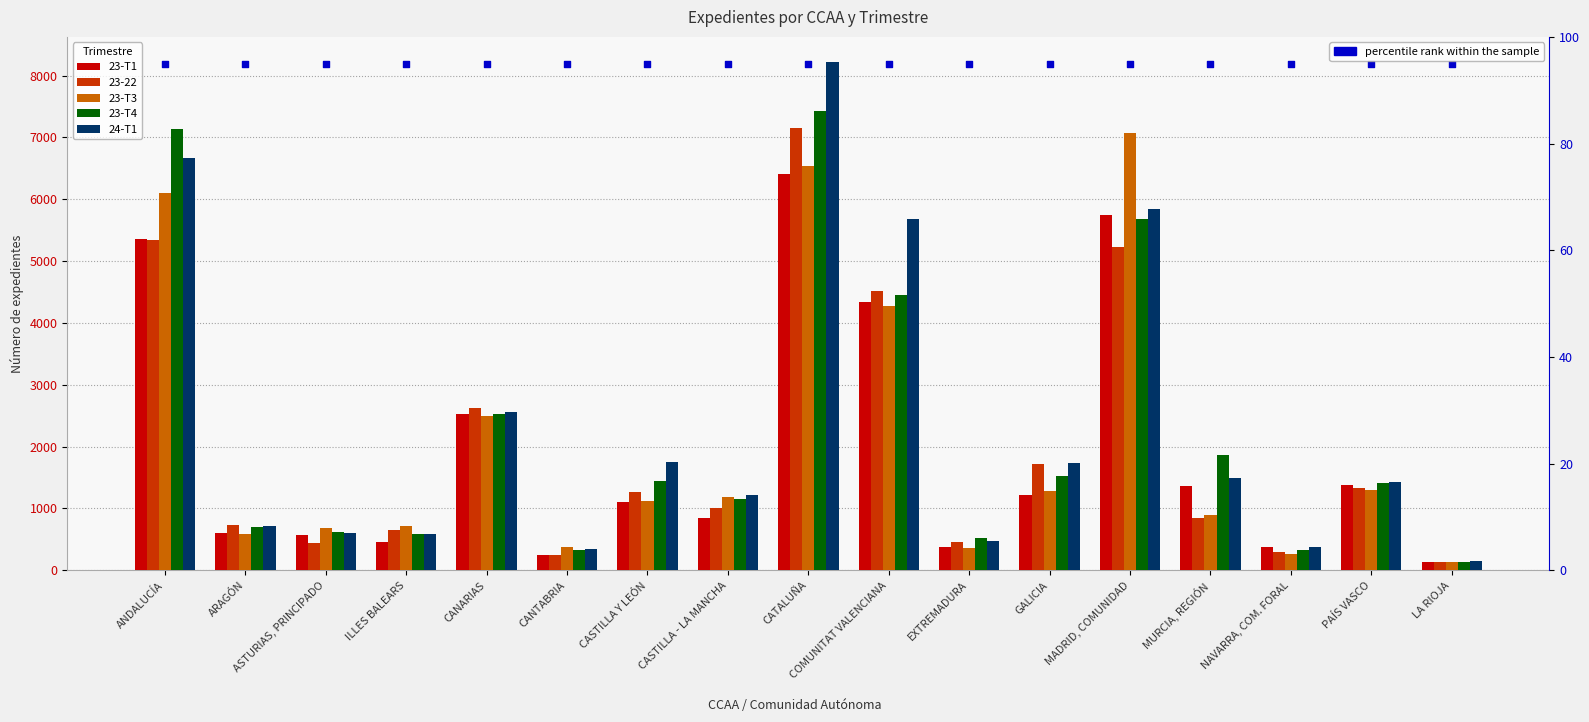

Which series reaches the maximum Y coordinate?

24-T1